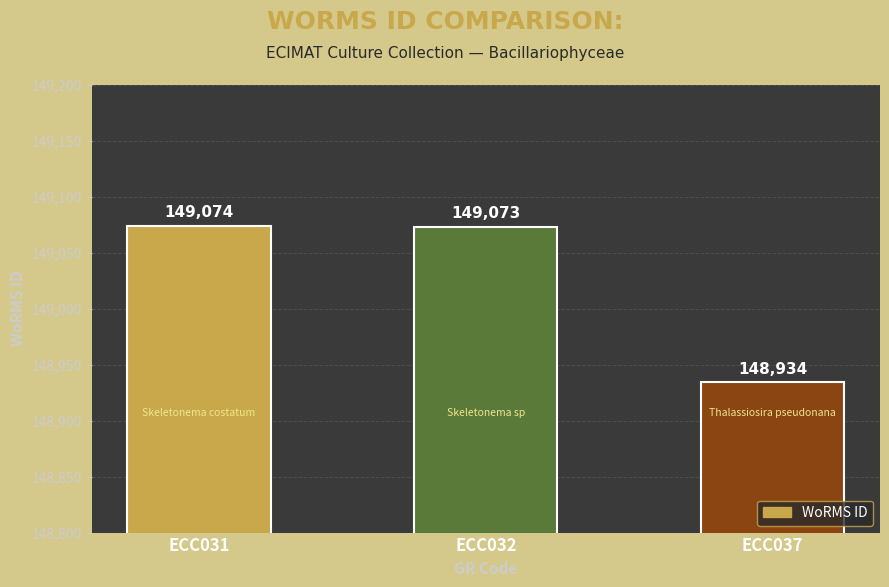

Rank the categories by value from highest to lowest.

ECC031, ECC032, ECC037